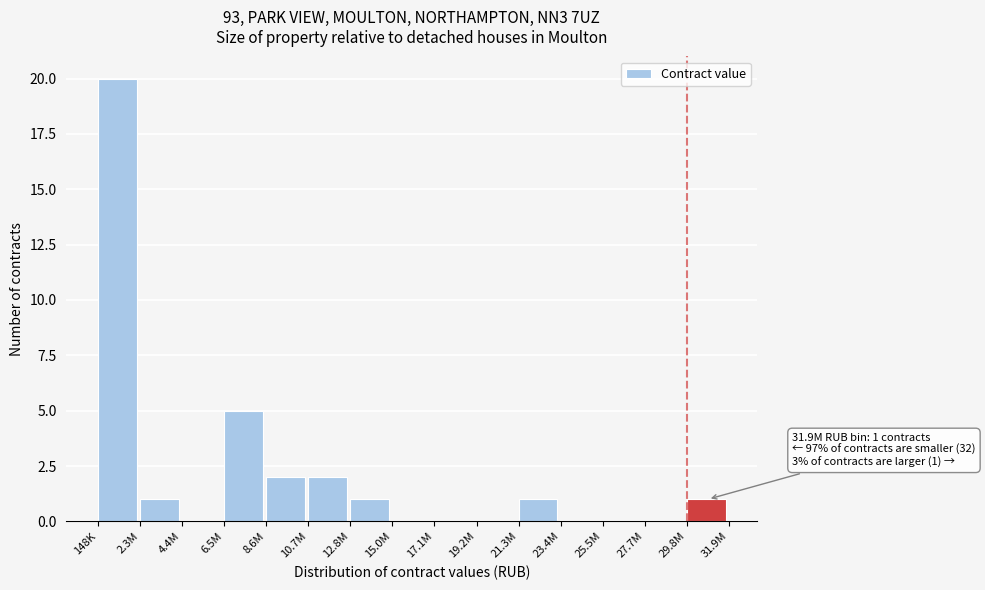

Reading left to right, what are all the values shown in this chart?

148K=20	2.3M=1	4.4M=0	6.5M=5	8.6M=2	10.7M=2	12.8M=1	15.0M=0	17.1M=0	19.2M=0	21.3M=1	23.4M=0	25.5M=0	27.7M=0	29.8M=1